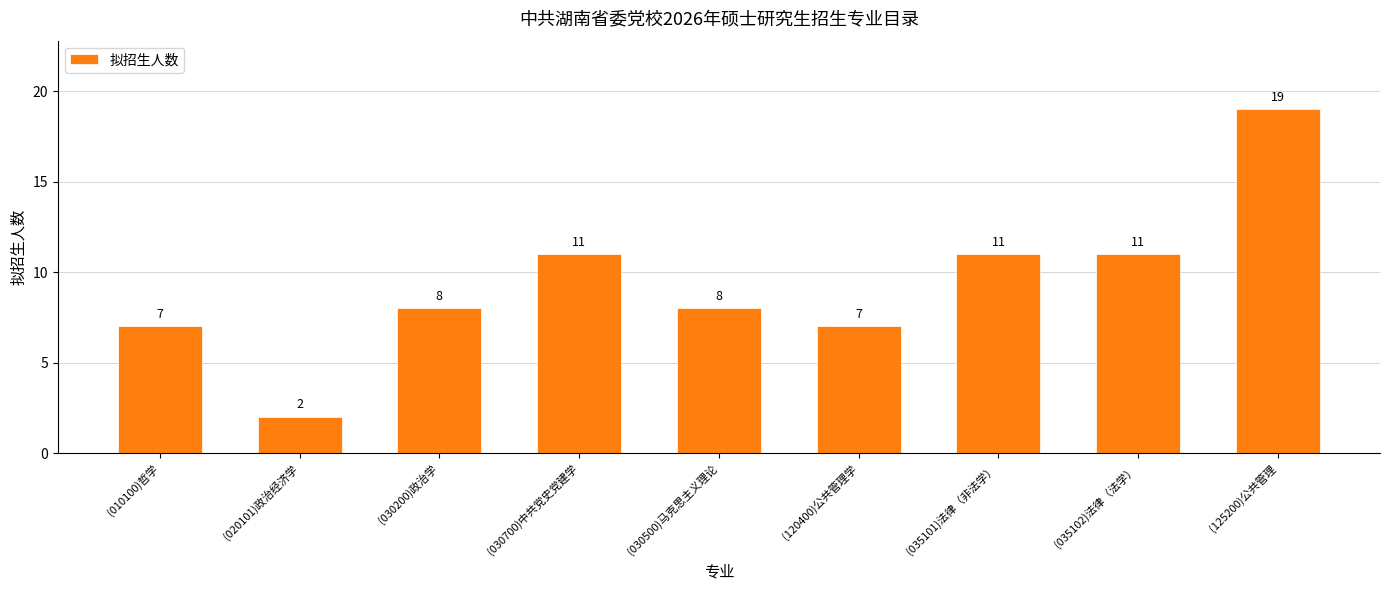

What is the average value?

9